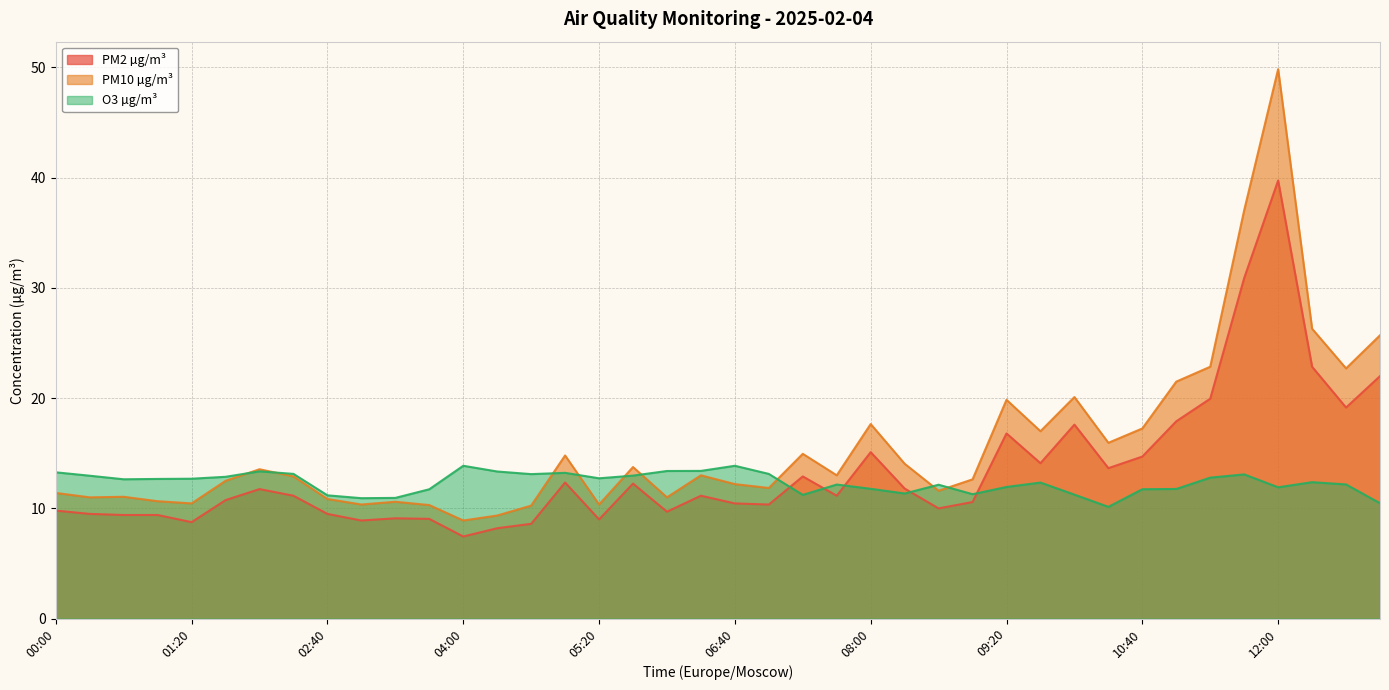

What is the average value of the PM10 µg/m³ series?

15.8